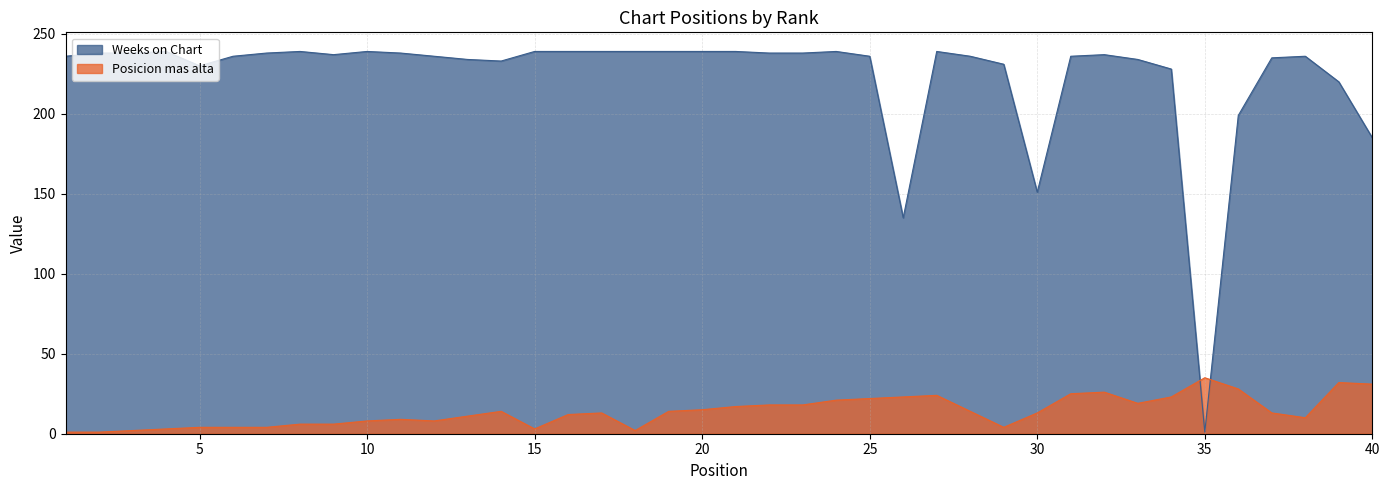

What is the sum of all Weeks on Chart values?

8938